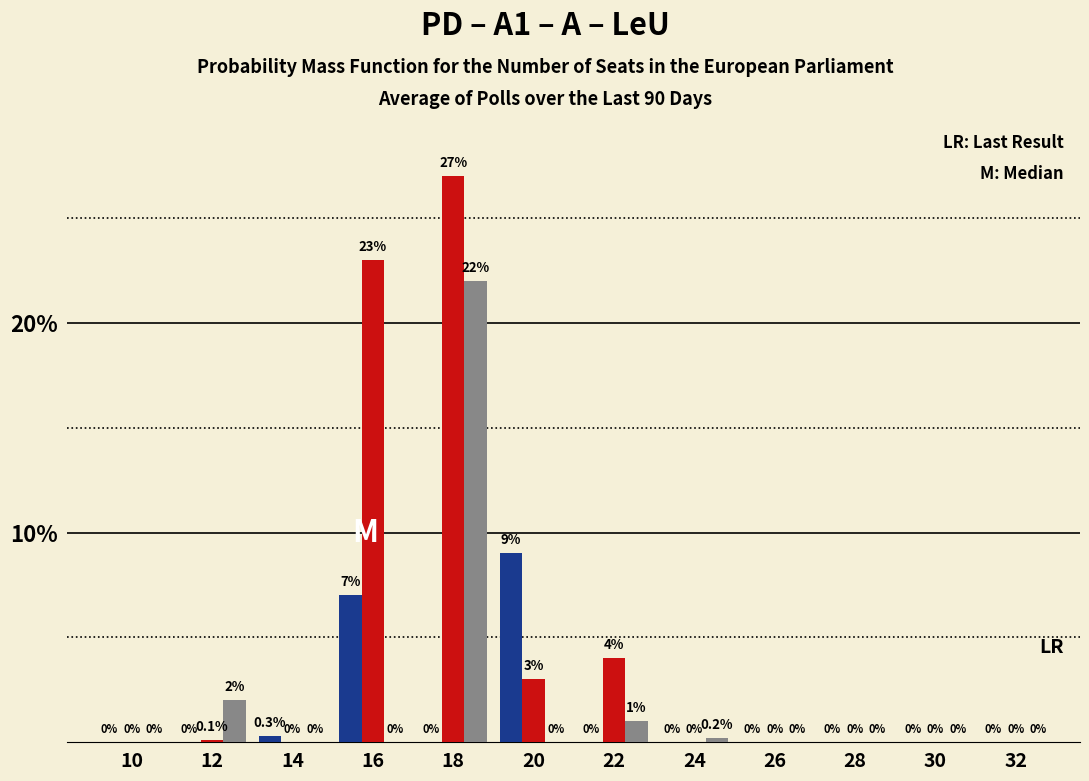

At which category is the sum across all series the highest?

18